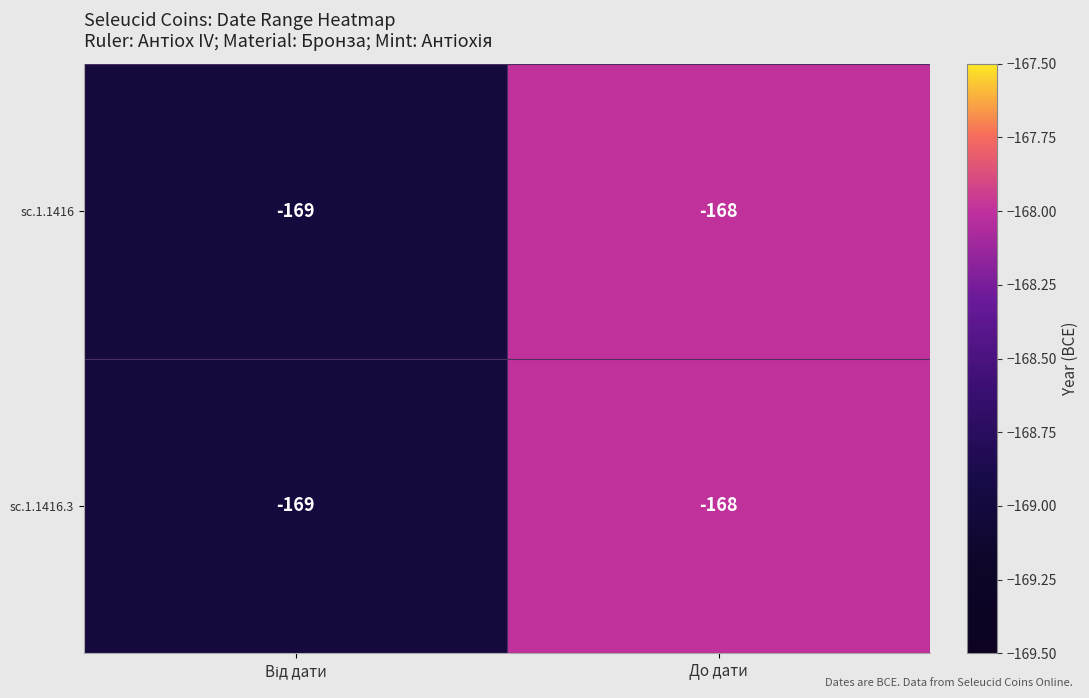

The sc.1.1416 series shows -245 at До дати. True or false?

False